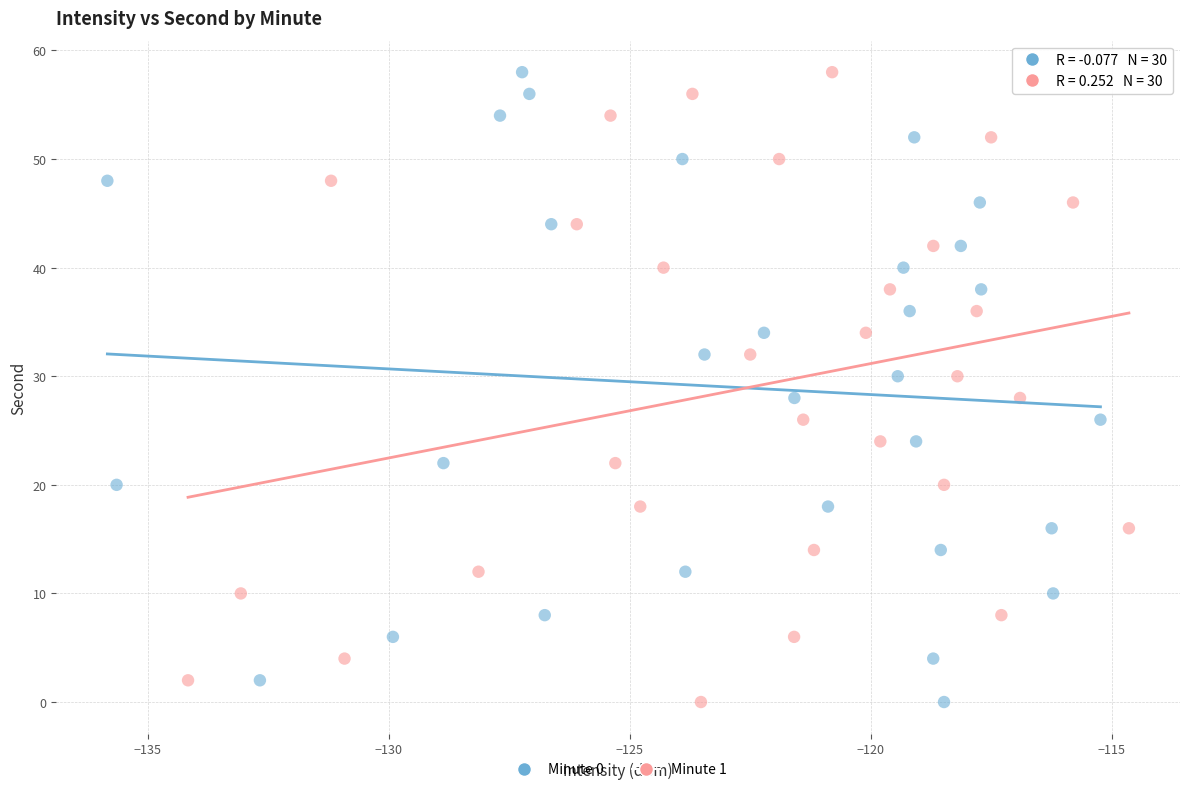

What are all the series names shown in the legend?

Minute 0, Minute 1